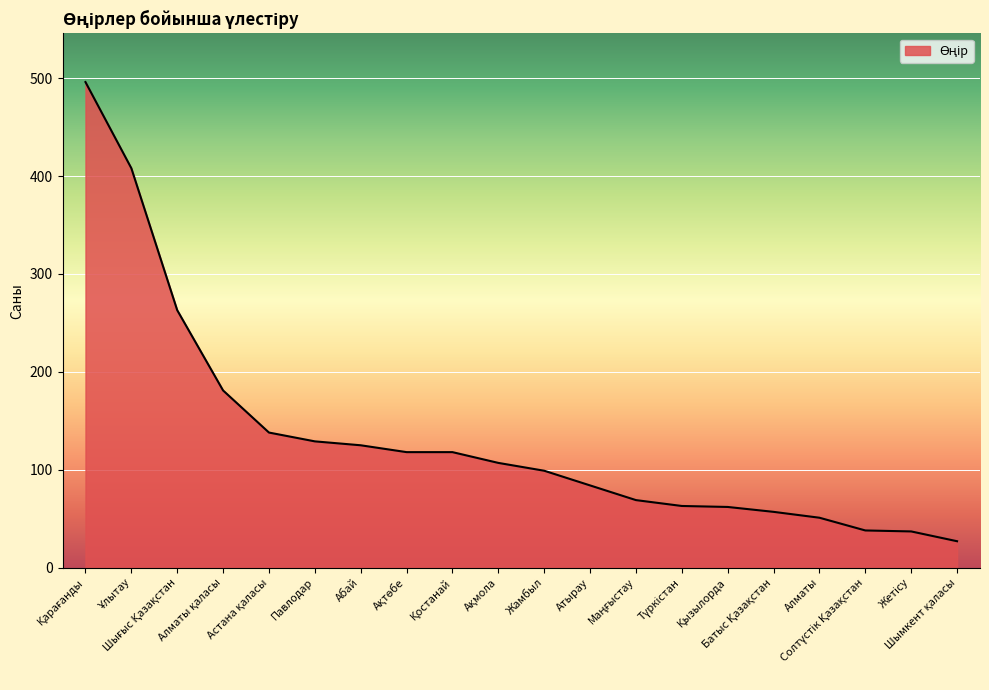

What is the greatest value displayed?

496